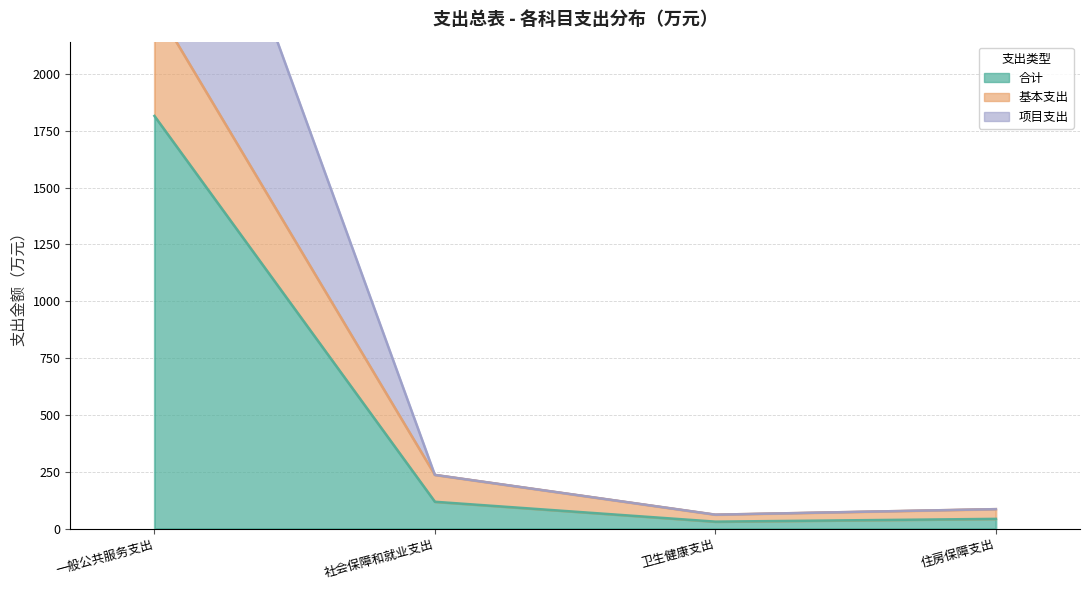

Which has a higher value, 卫生健康支出 or 住房保障支出?

住房保障支出